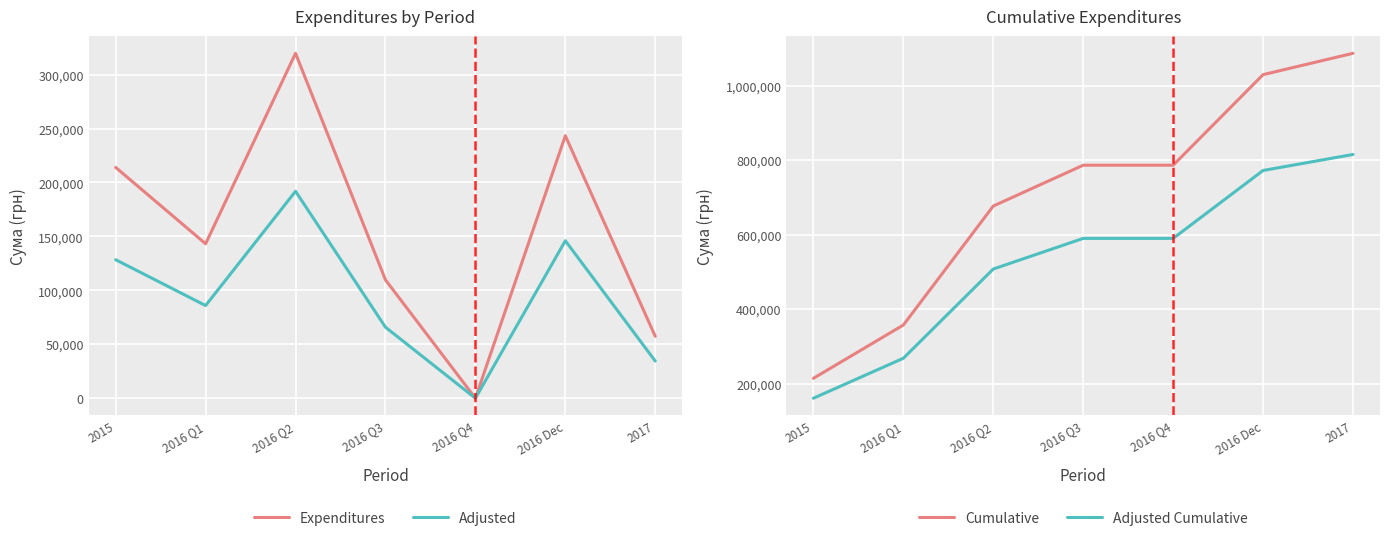

The value of Expenditures at 2016 Q2 is 319709.8. True or false?

True